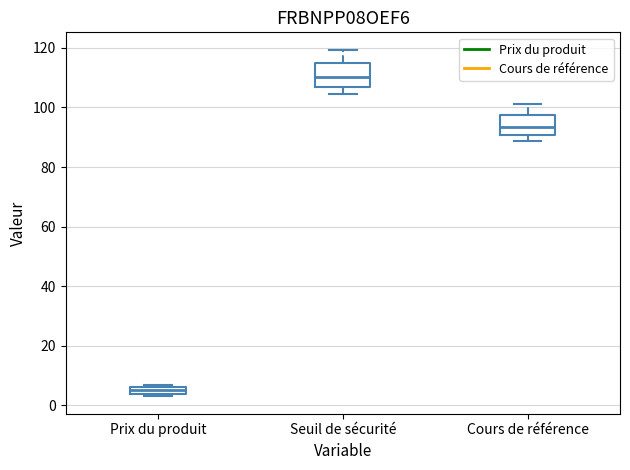

Which box's median line is the highest?

Seuil de sécurité